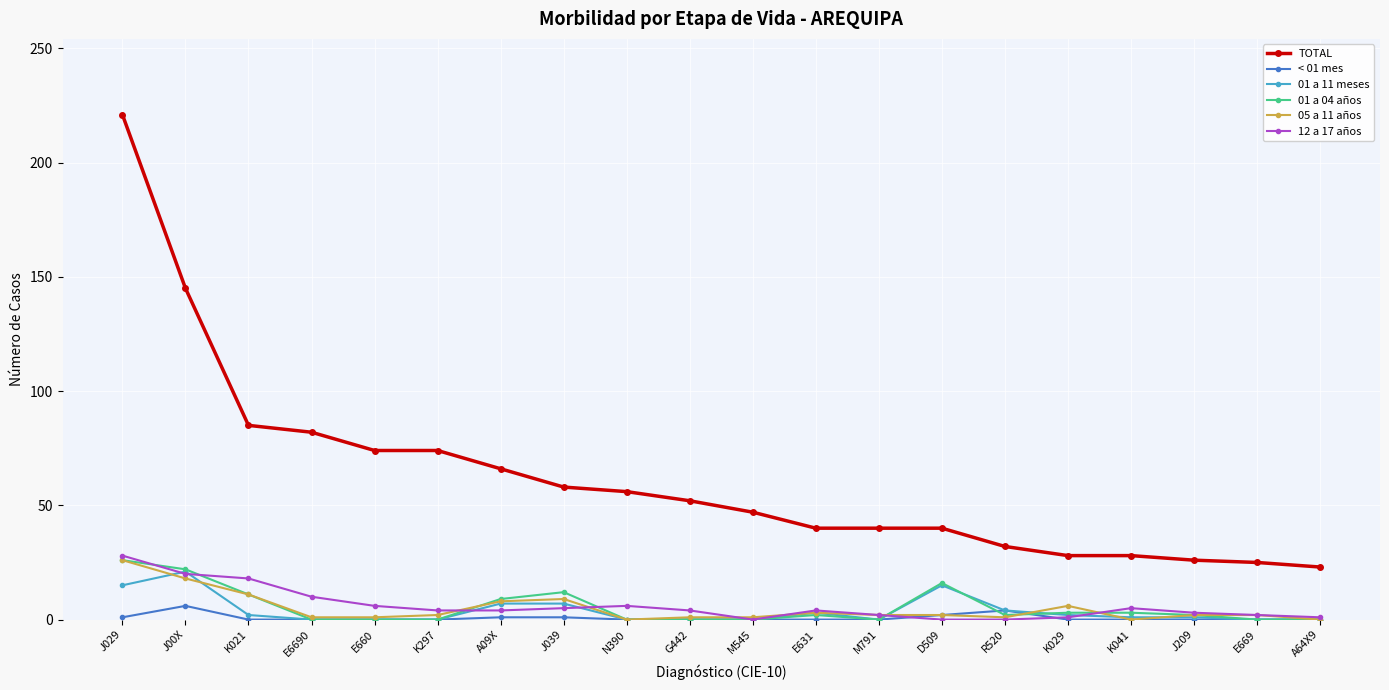

Is it true that 12 a 17 años equals 0 at M545?

True